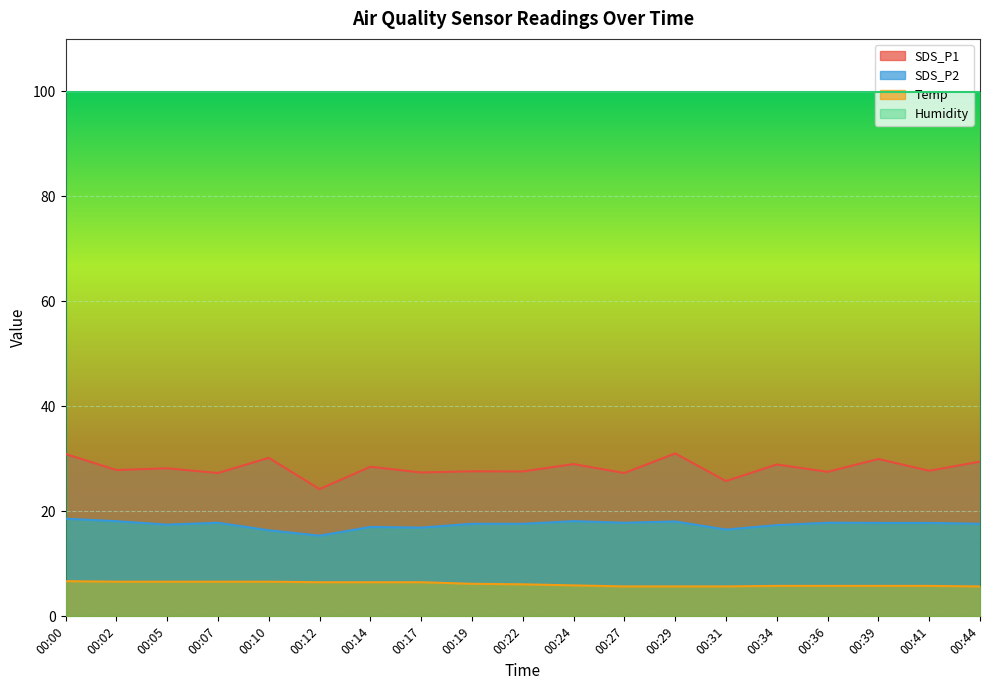

True or false: SDS_P1 and SDS_P2 cross at least once.

False